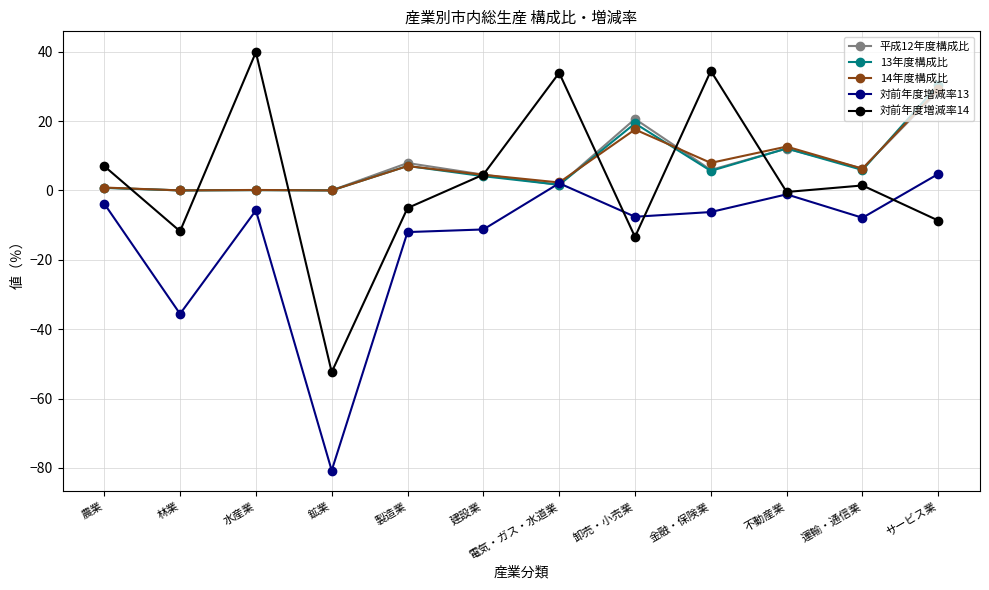

At which category is the sum across all series the highest?

サービス業